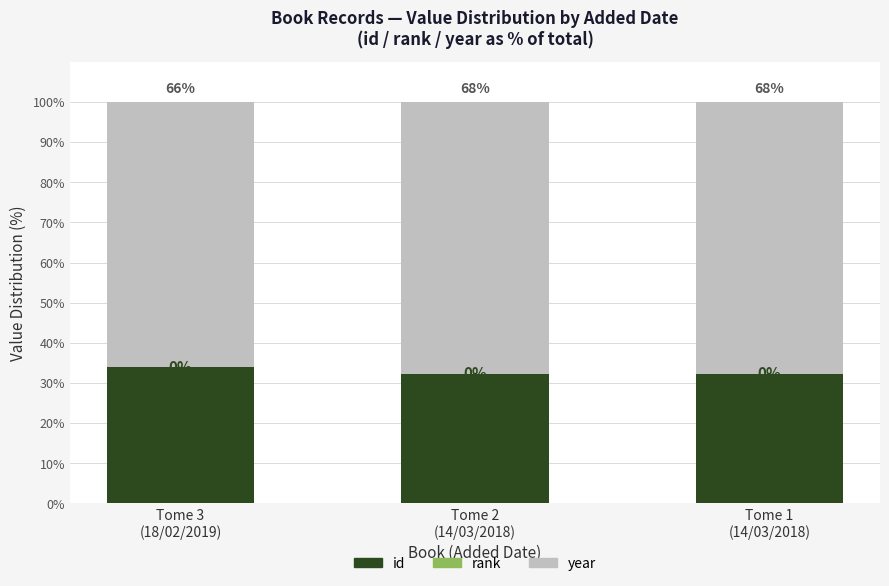

What is the highest value of the id series?

33.9